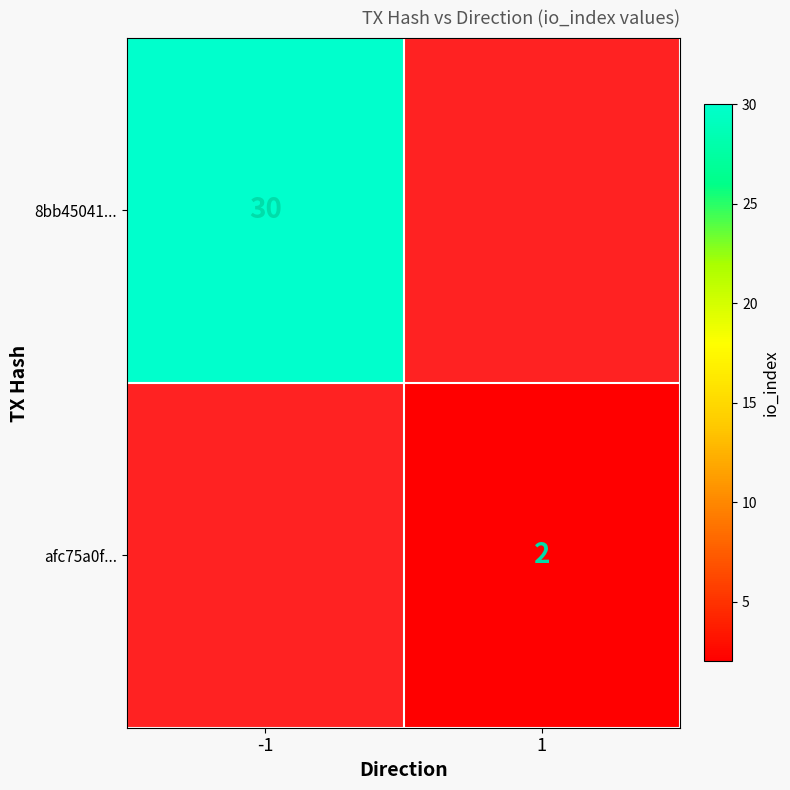

True or false: 8bb45041... has a value of 30 at -1.

True